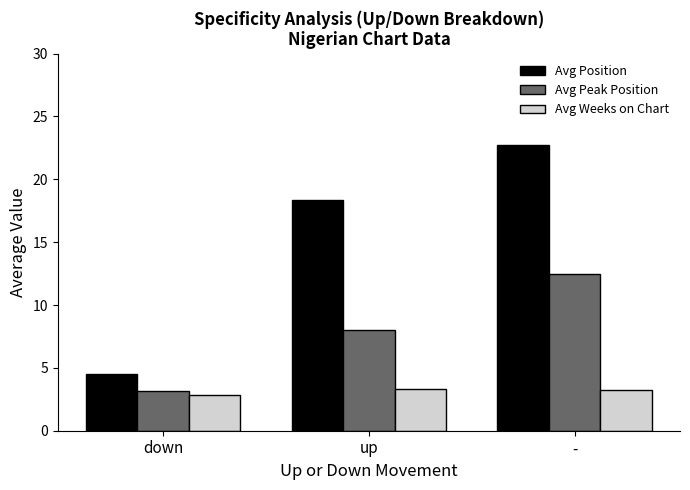

Is it true that Avg Weeks on Chart equals 2.8 at down?

True